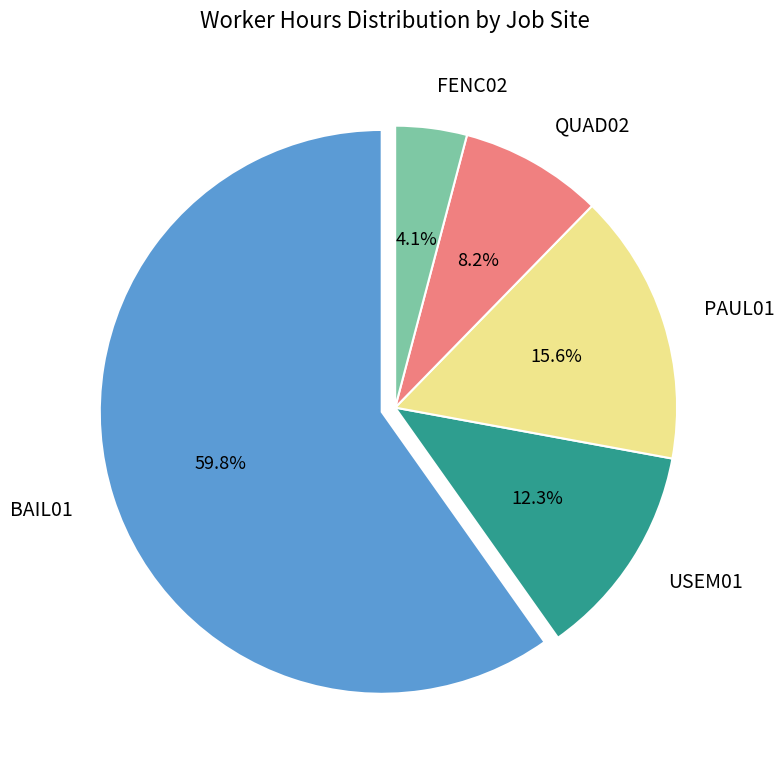

Rank the categories by value from highest to lowest.

BAIL01, PAUL01, USEM01, QUAD02, FENC02